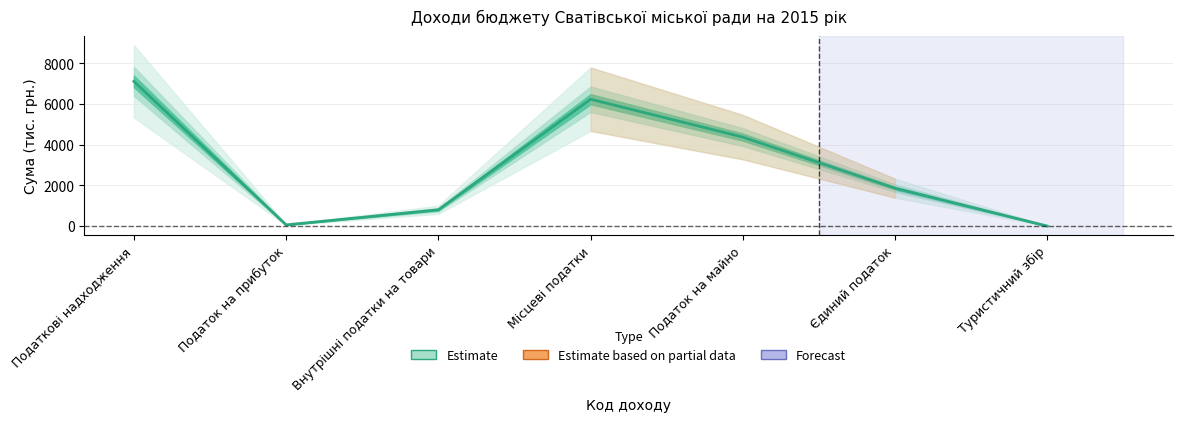

True or false: there are more than 1 points higher than both neighbors.

False